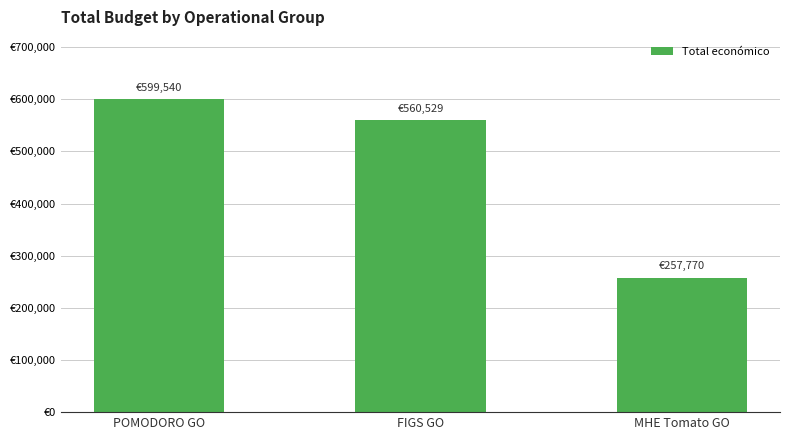

At which label is the value closest to 428655?

FIGS GO